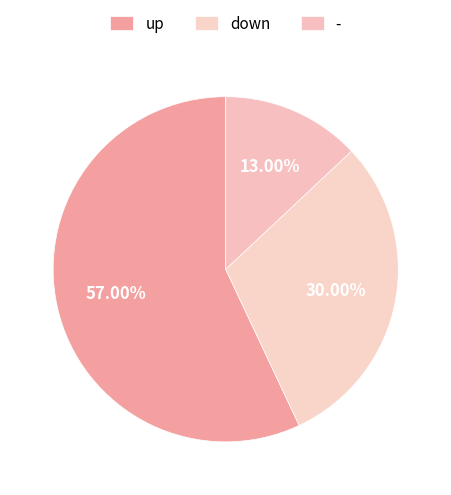

To the nearest percent, what portion does up represent?

57%